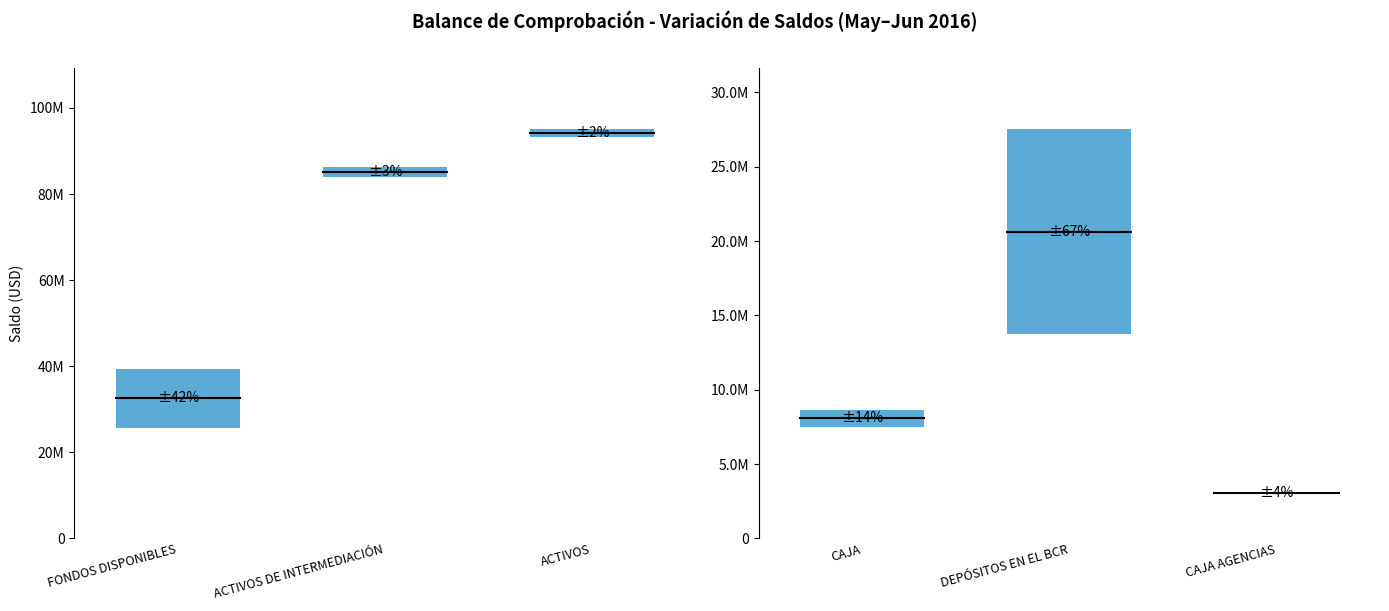

What is the maximum value shown in the chart?

95098655.2